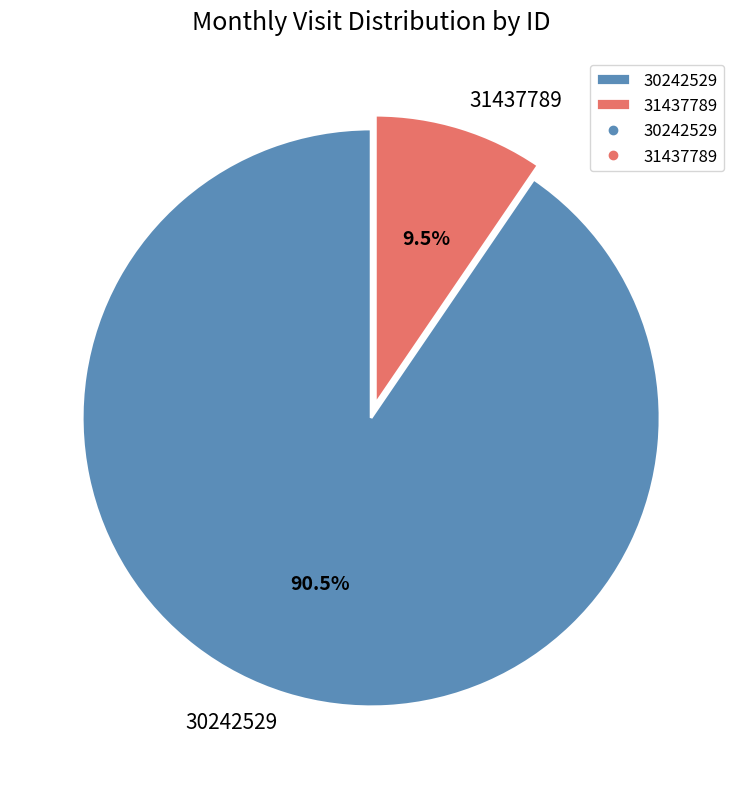

Which category has the smallest portion of the pie?

31437789